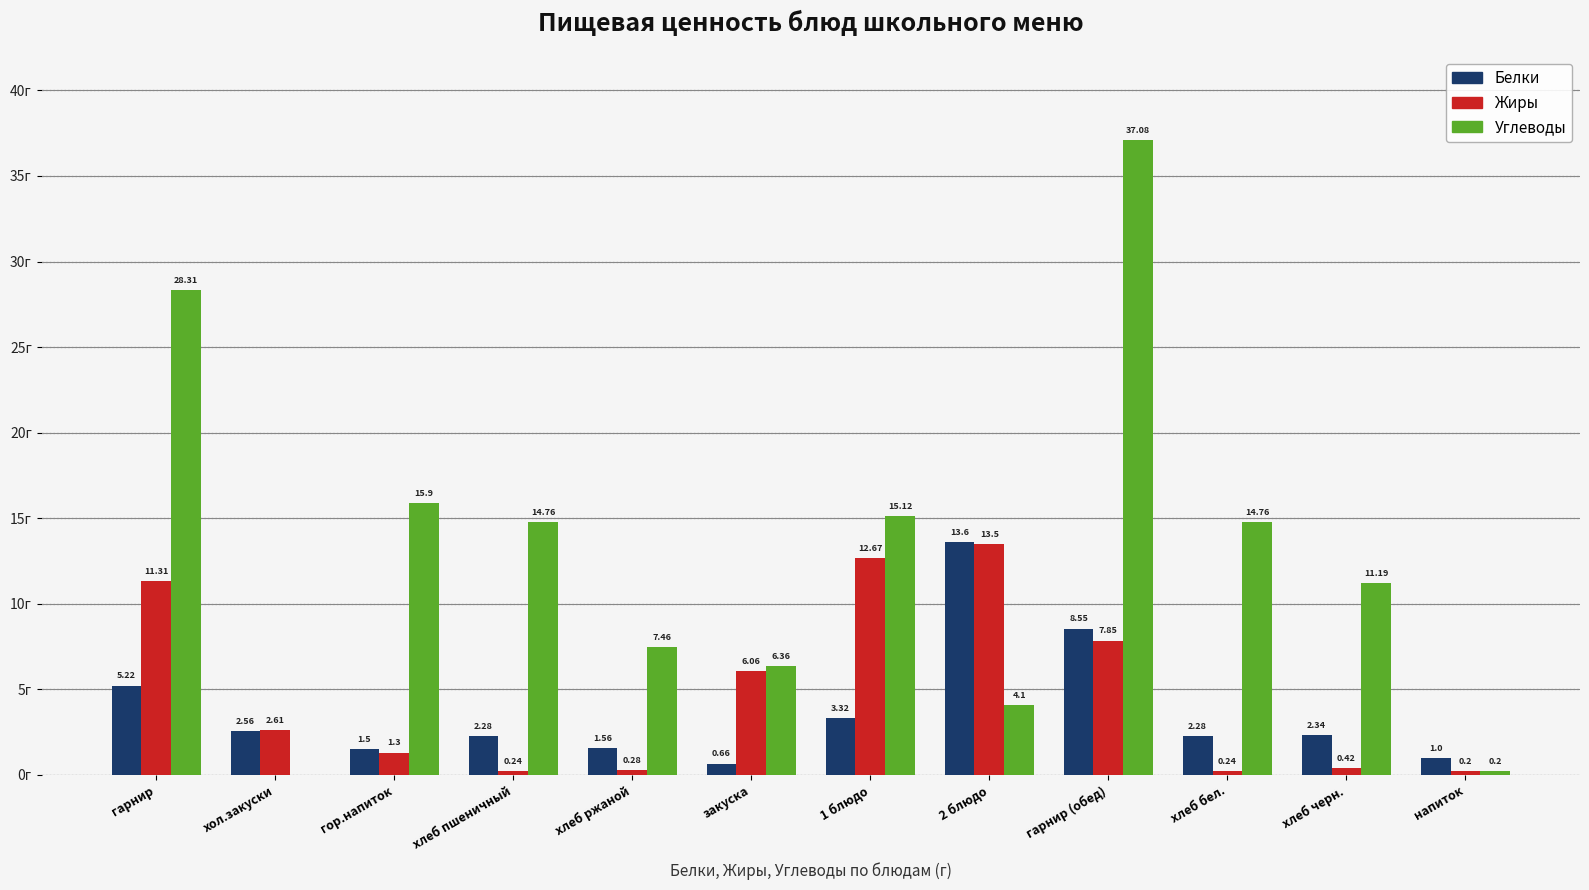

Which label corresponds to the largest value in the chart?

гарнир (обед)